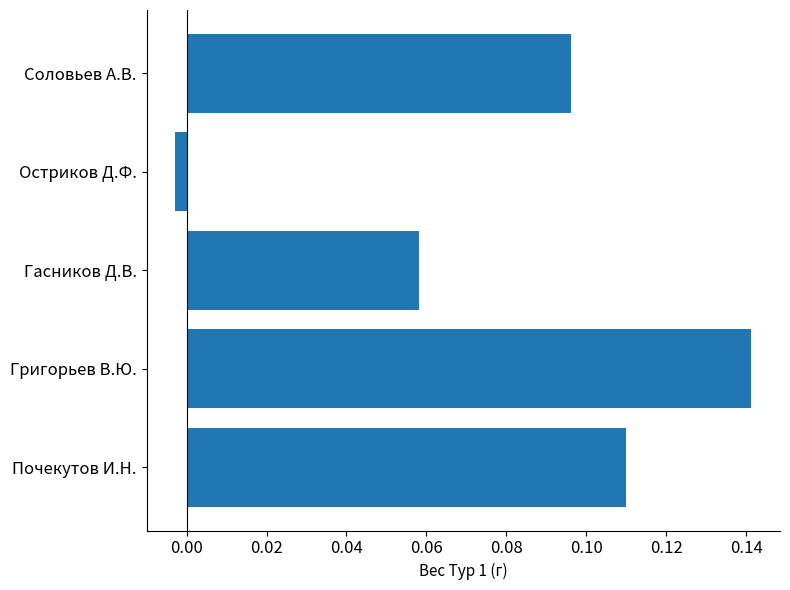

True or false: the data shows 0.0 at Гасников Д.В..

False